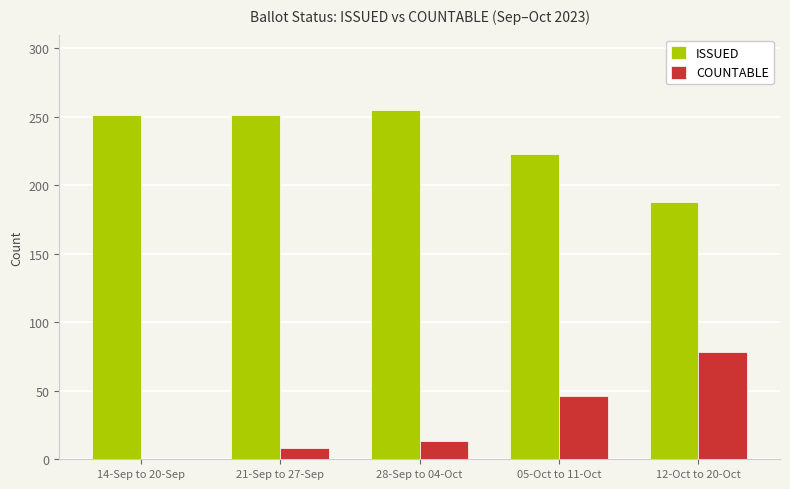

The value of COUNTABLE at 14-Sep to 20-Sep is 0. True or false?

True